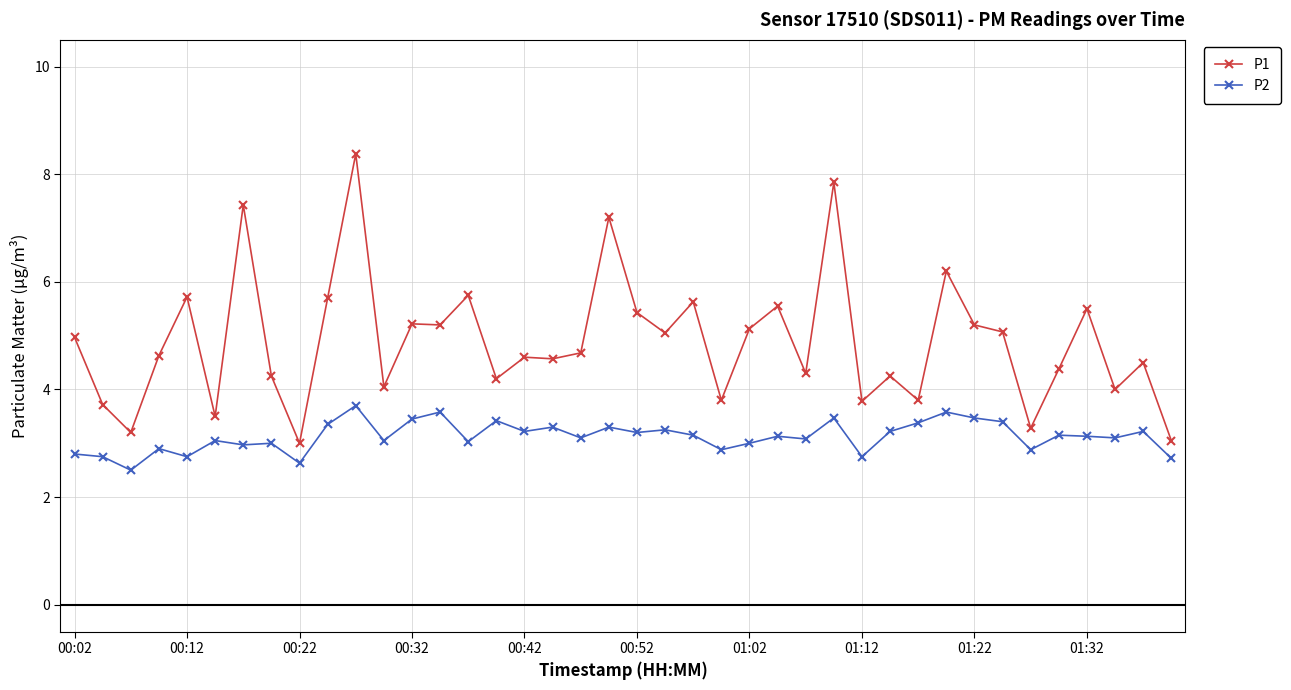

What is the difference between the maximum and minimum values in the P2 series?

1.2